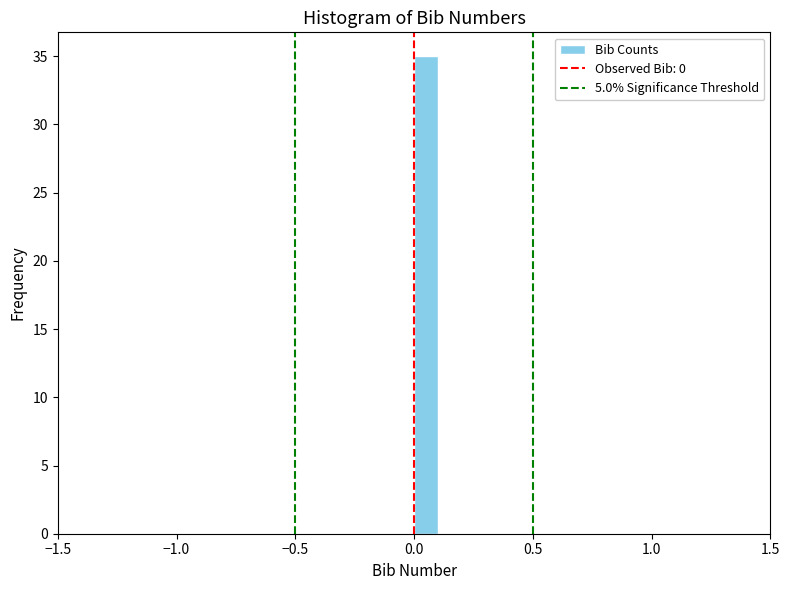

Around what value on the x-axis is the tallest bar? Give the approximate position of its centre, as read against the axis.

0.05